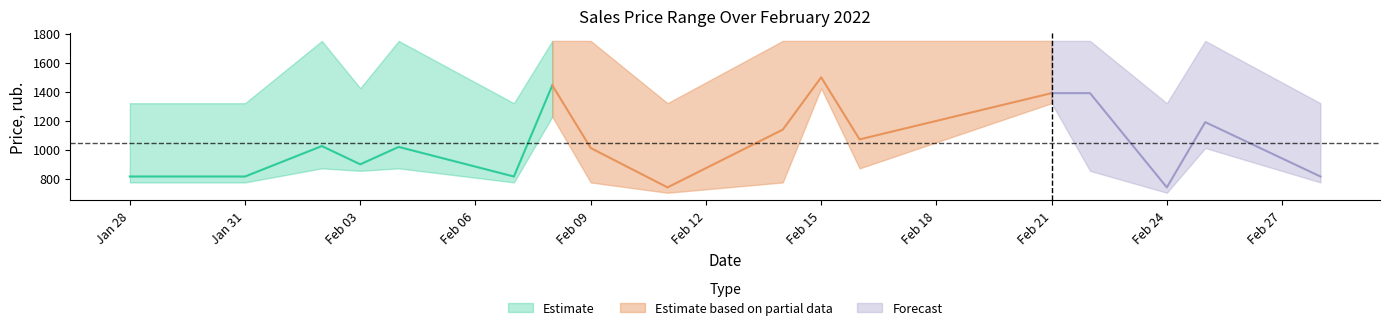

The value of price_high at 28.02.2022 is 776.2. True or false?

False